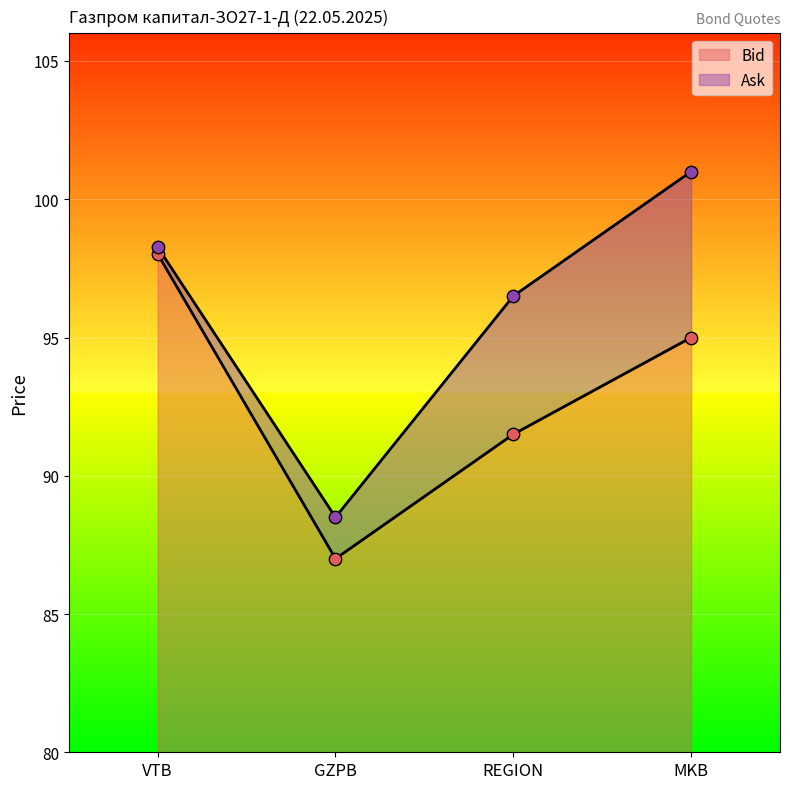

At which category is the sum across all series the highest?

VTB